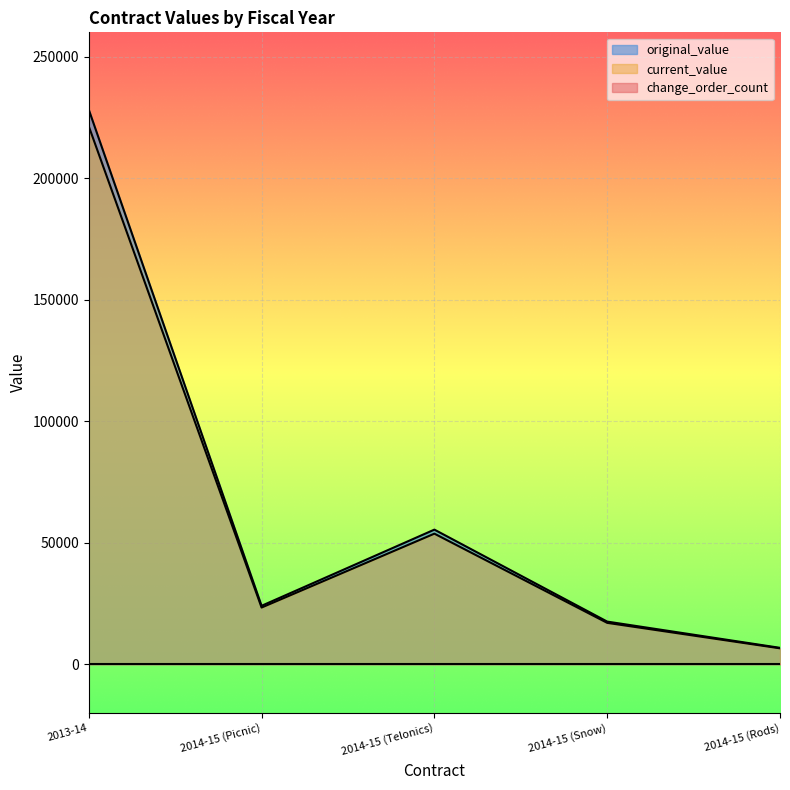

Reading left to right, list all the values displayed in this chart.

original_value: 228189.5	24000.0	55350.0	17501.0	6701.5
current_value: 221343.8	23280.0	53689.5	16976.0	6500.4